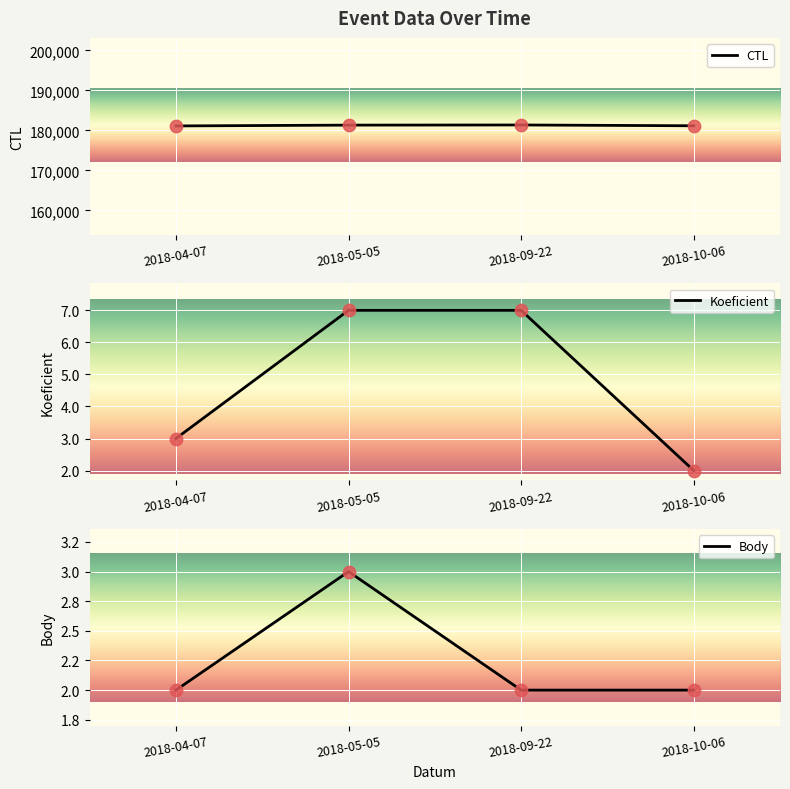

What are all the series names shown in the legend?

CTL, Koeficient, Body